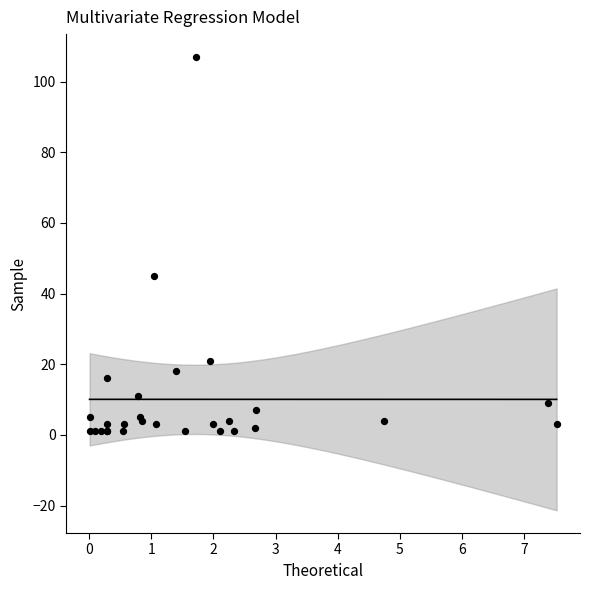

What Y value in the scatter plot is closest to 54?

45